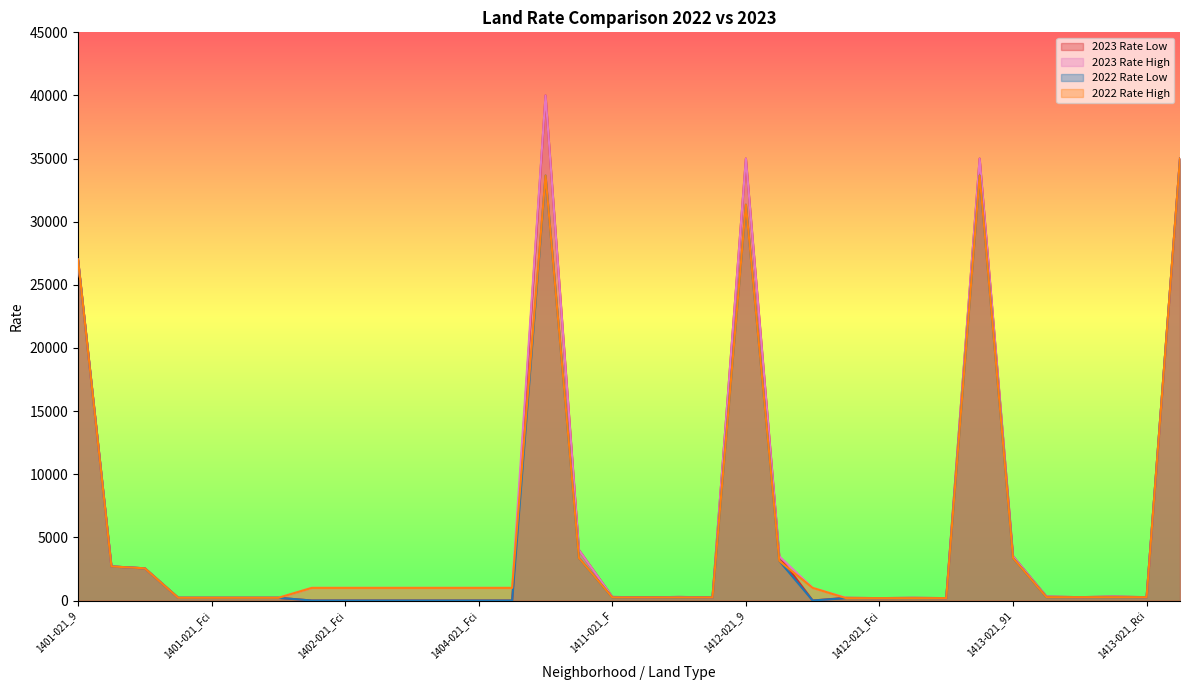

What is the highest value of the 2023 Rate Low series?

40000